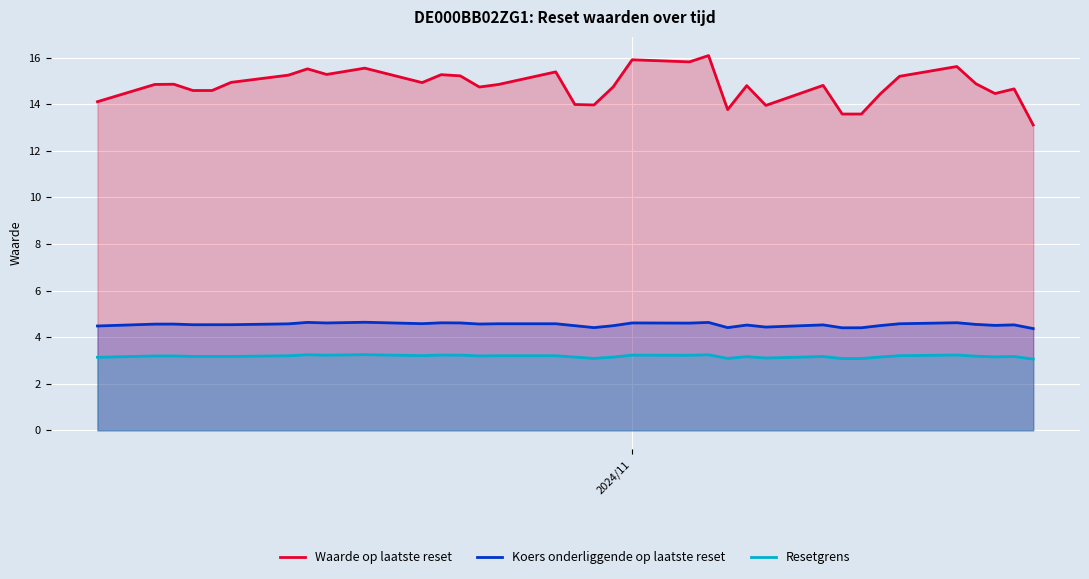

What is the highest value of the Koers onderliggende op laatste reset series?

4.6